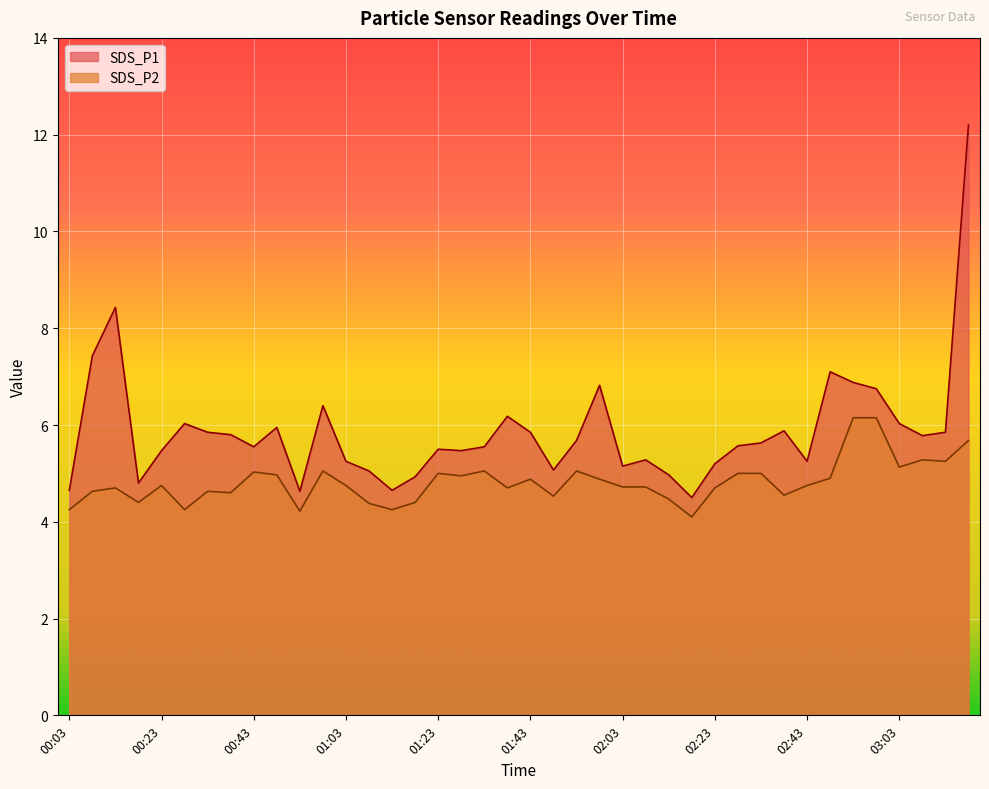

At which category does the chart reach its minimum across all series?

02:18